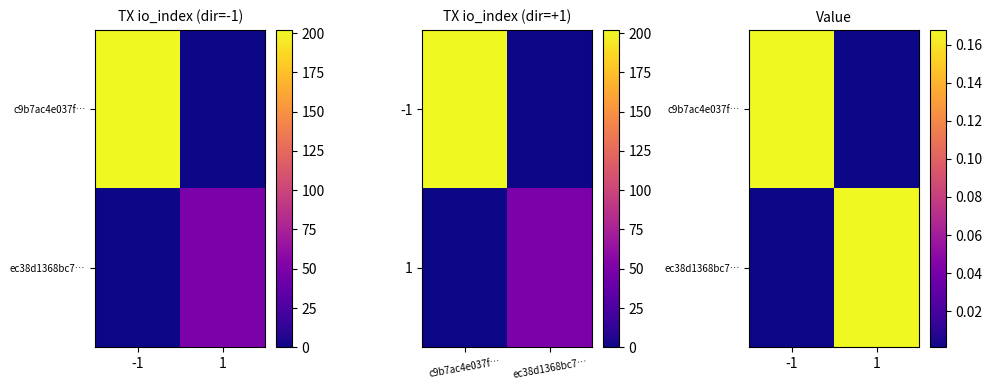

What is the sum of all ec38d1368bc7… values?

0.2